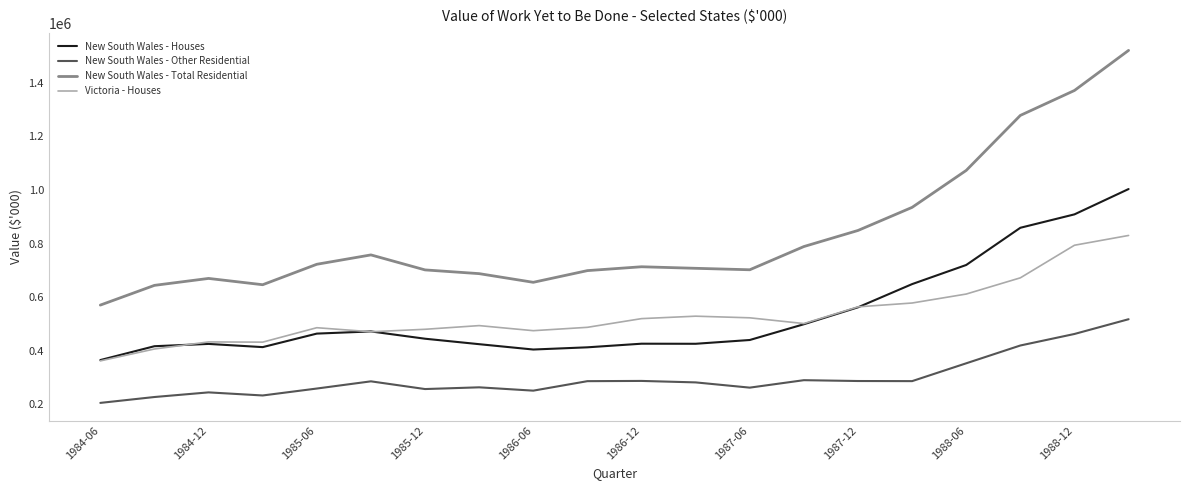

Which series has the largest total across all categories?

New South Wales - Total Residential